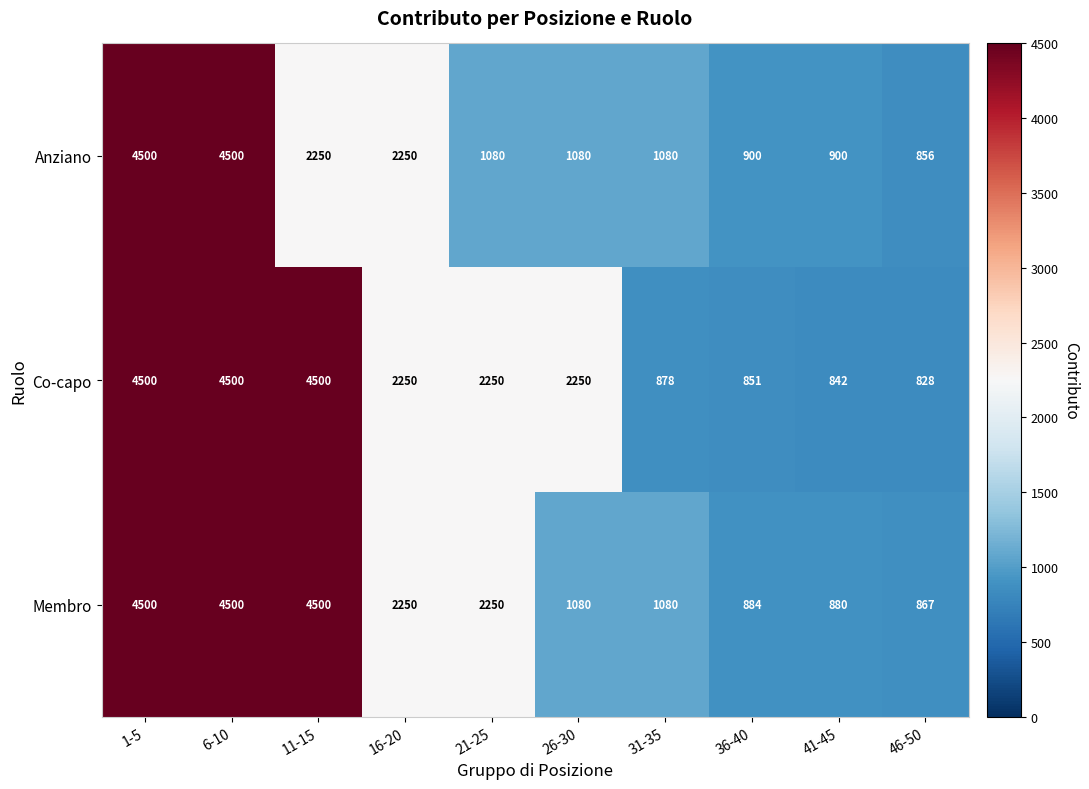

Which category has the lowest value in the Membro series?

46-50